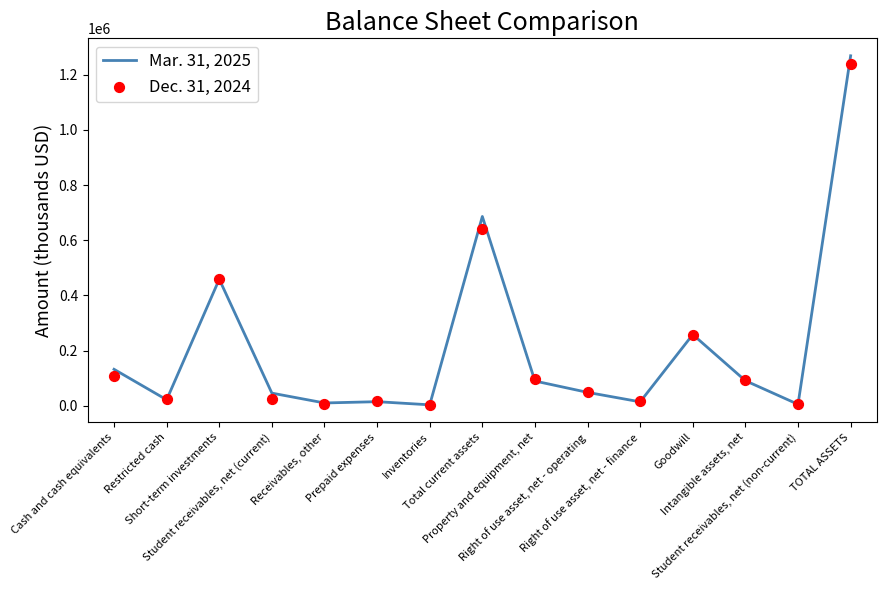

Is the value of Dec. 31, 2024 at Inventories greater than the value of Mar. 31, 2025 at Receivables, other?

No